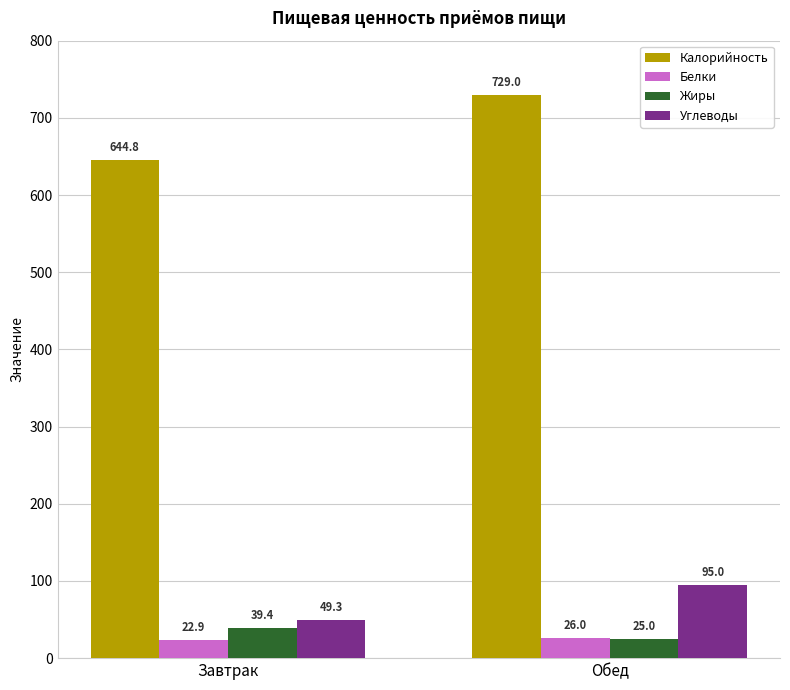

What is the approximate value of Углеводы at Обед?

95.0